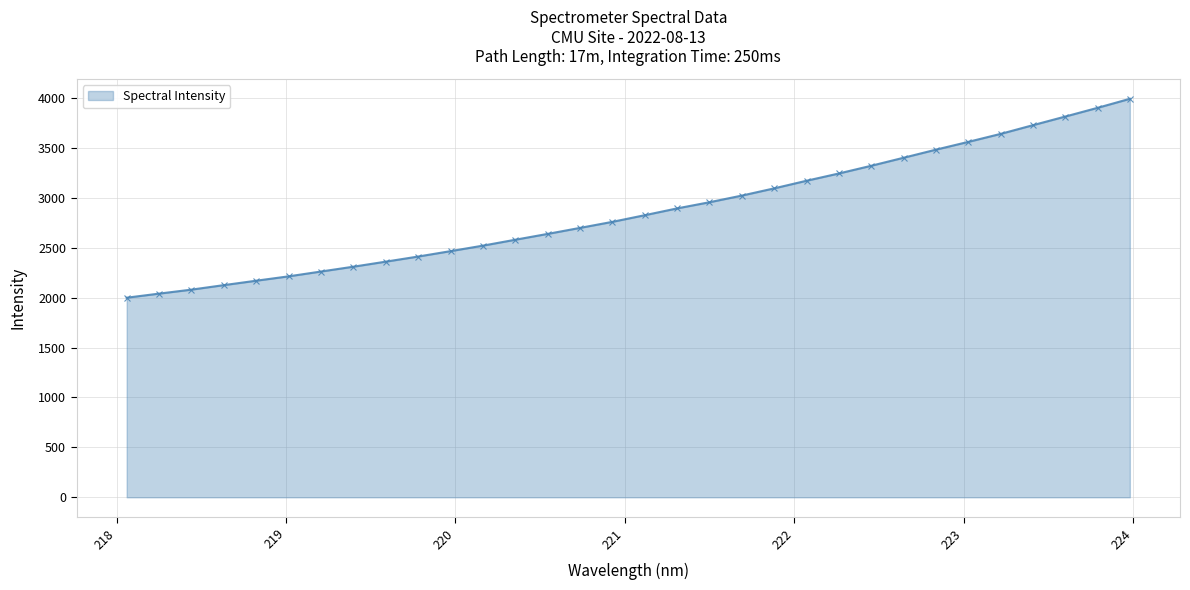

What is the smallest value displayed?

2000.0